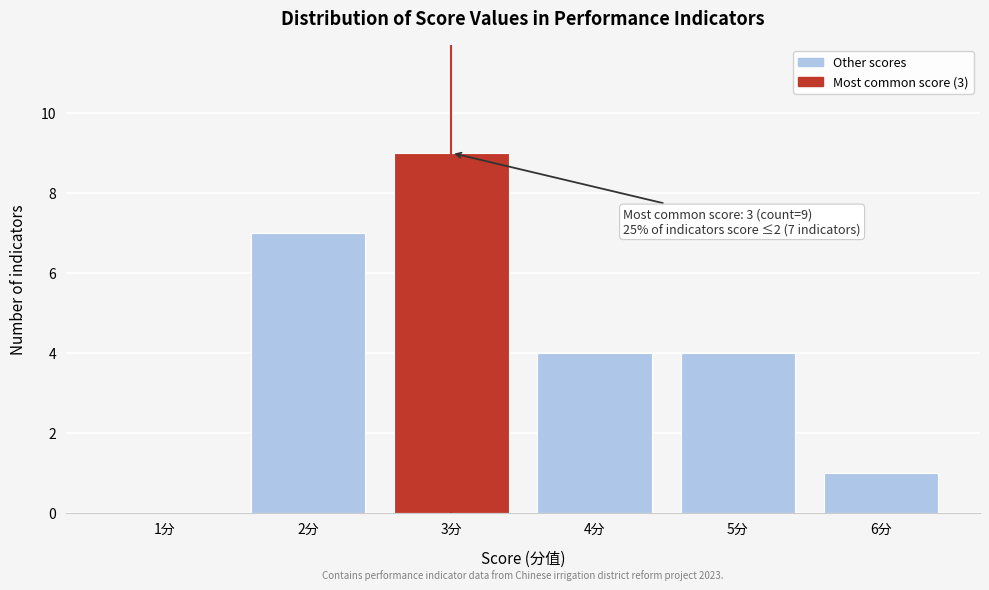

Which range on the x-axis has the tallest bar?

2.5 to 3.5